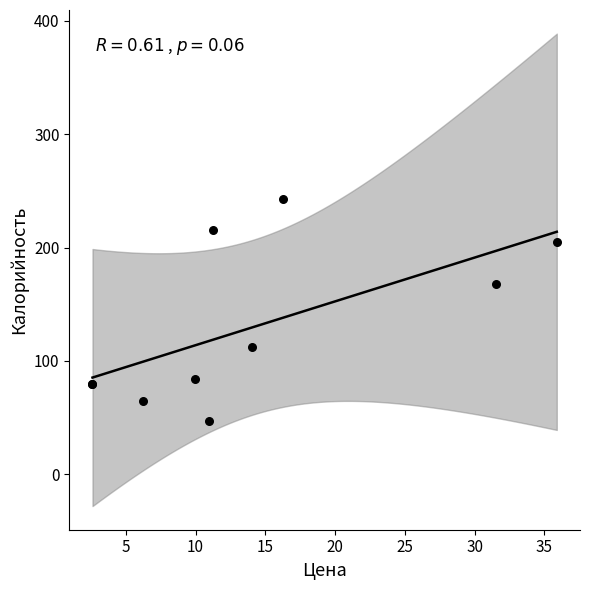

What Y value in the scatter plot is closest to 145?

168